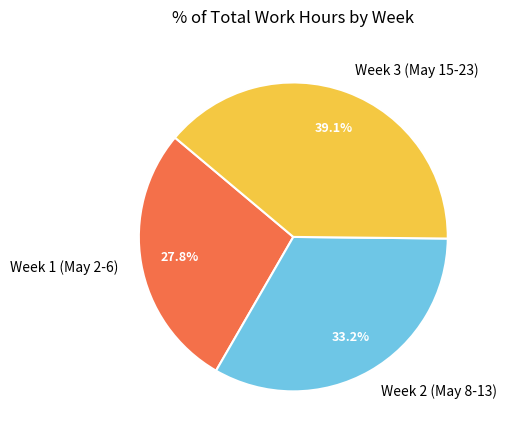

Approximately how many times larger is the value at Week 1 (May 2-6) compared to Week 3 (May 15-23)?

0.7